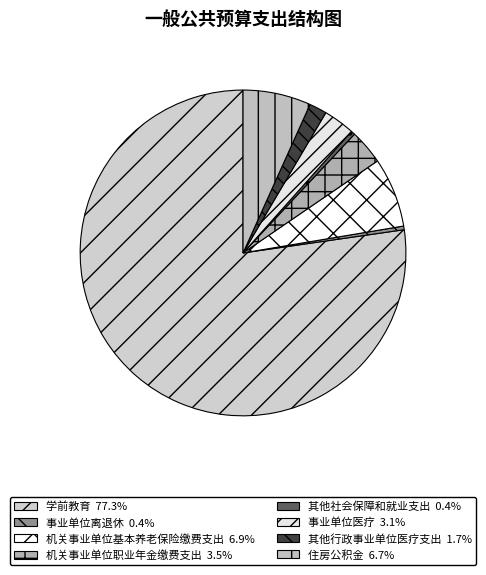

How many slices are in this pie chart?

8